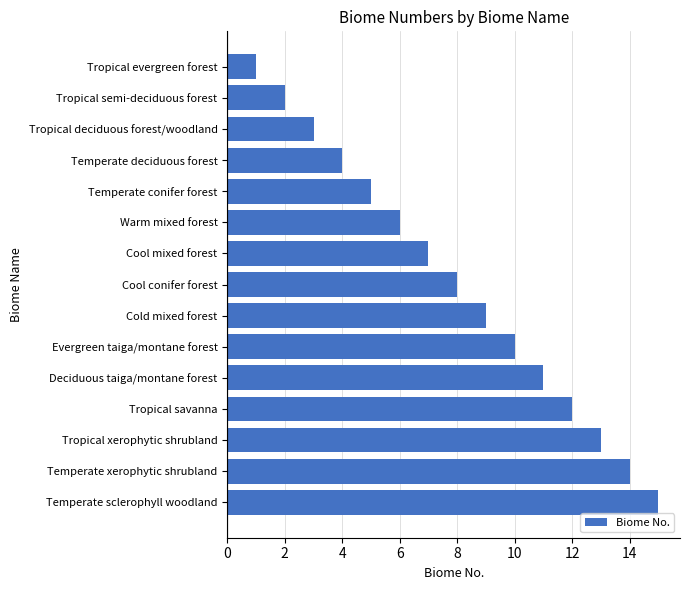

Rank the categories by value from highest to lowest.

Temperate sclerophyll woodland, Temperate xerophytic shrubland, Tropical xerophytic shrubland, Tropical savanna, Deciduous taiga/montane forest, Evergreen taiga/montane forest, Cold mixed forest, Cool conifer forest, Cool mixed forest, Warm mixed forest, Temperate conifer forest, Temperate deciduous forest, Tropical deciduous forest/woodland, Tropical semi-deciduous forest, Tropical evergreen forest